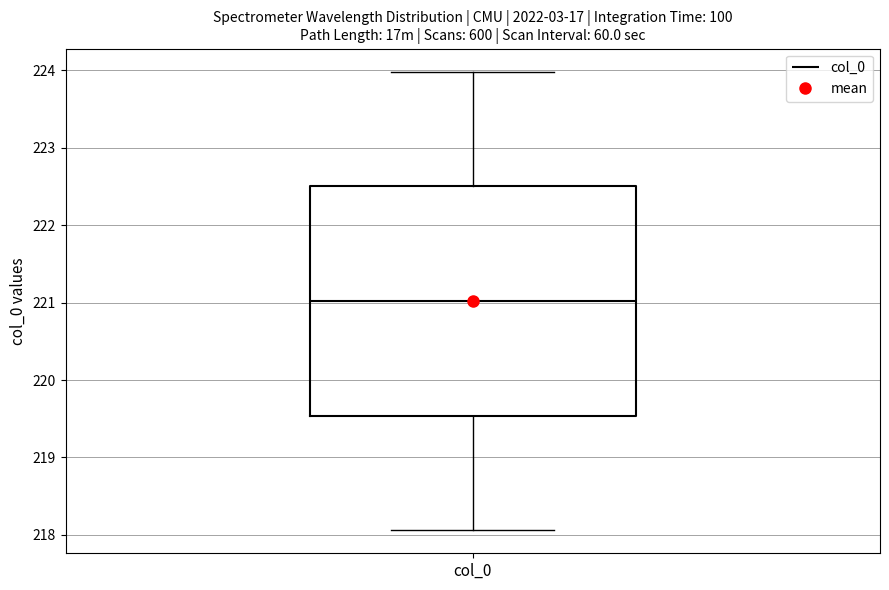

Where does the upper whisker of the box for col_0 end on the y-axis? The values are not printed on the chart, so give them approximately, as read against the axis.

224.0